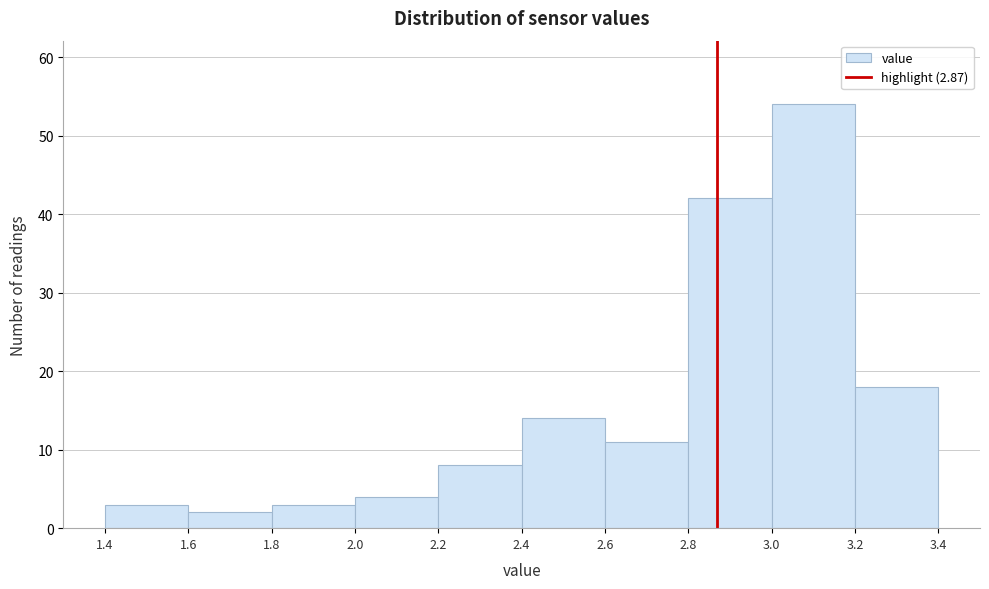

Over which range of the x-axis is the bar tallest?

3.0 to 3.2